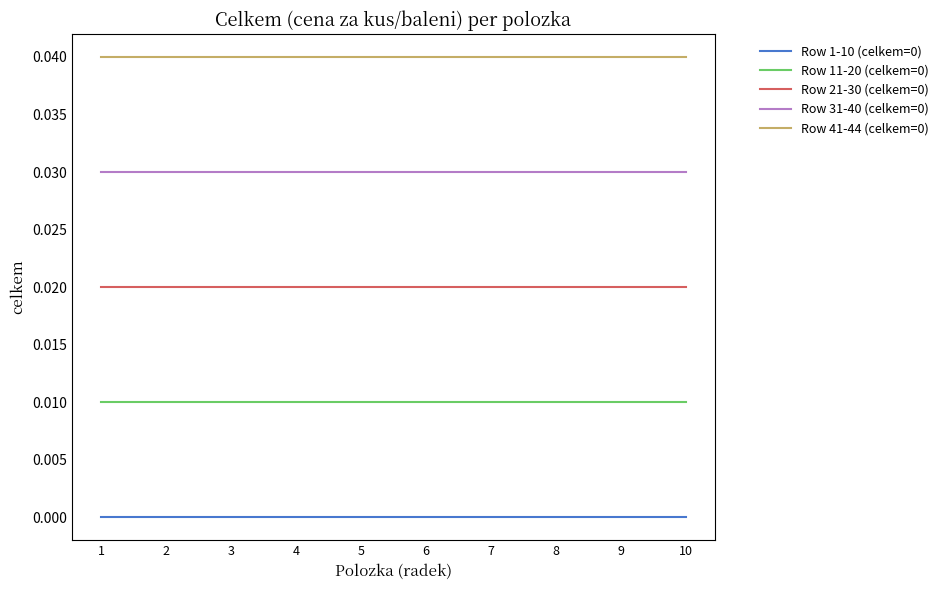

The Row 41-44 (celkem=0) series shows 0.0 at 6. True or false?

True